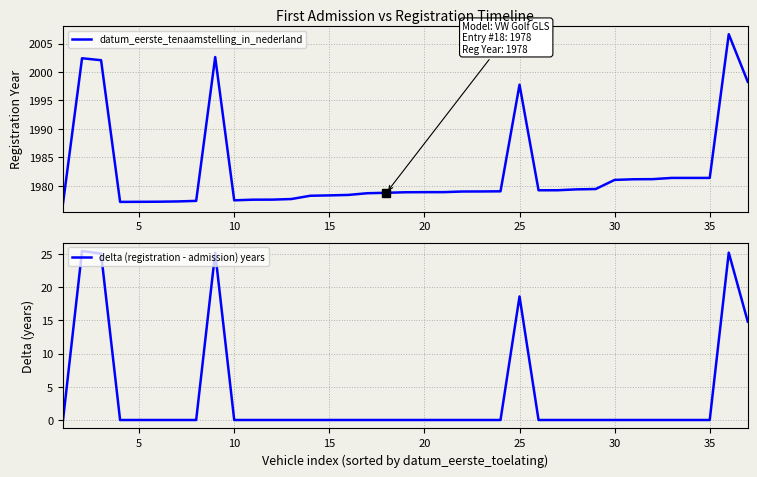

How many values in the datum_eerste_tenaamstelling_in_nederland series are below 1979?

18